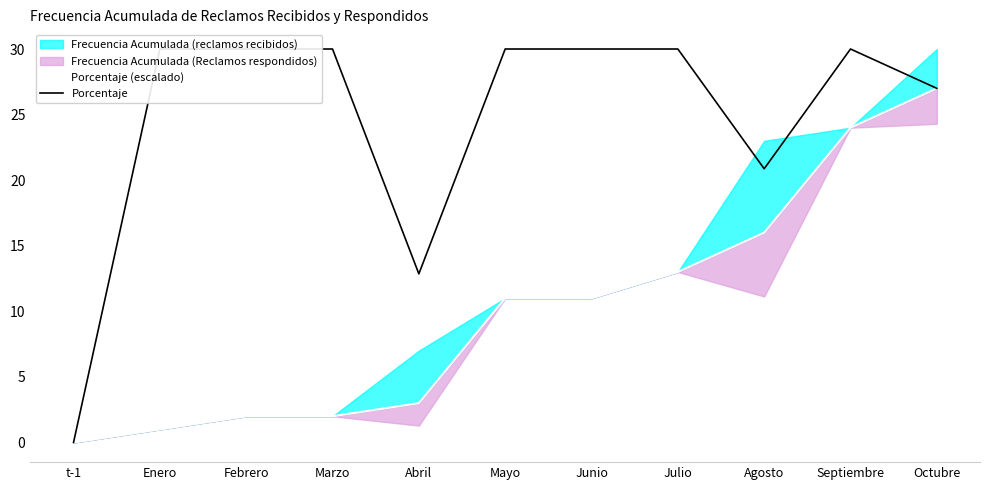

True or false: Porcentaje and Porcentaje (escalado) cross at least once.

False